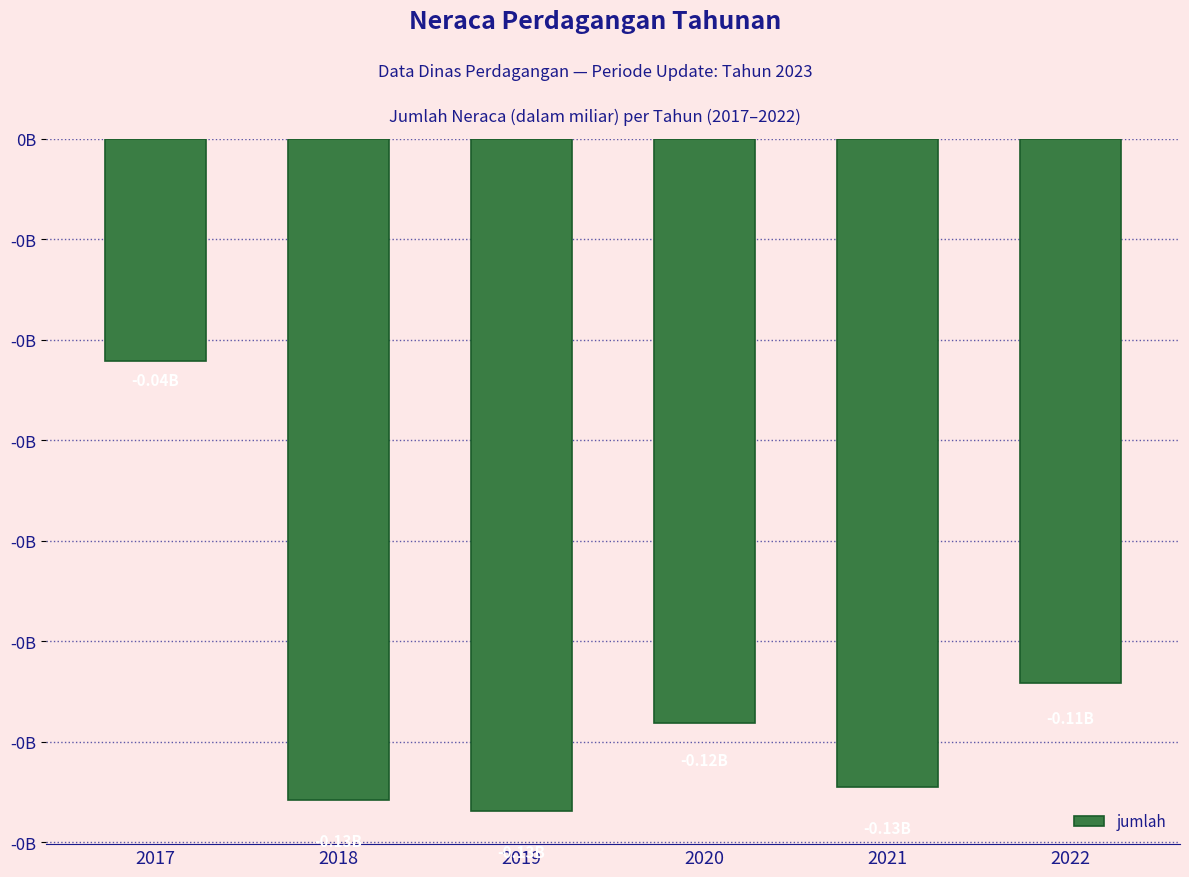

Reading left to right, transcribe all the data shown in this chart.

-44236550.1	-131546262.8	-133717764.8	-116239171.0	-129080672.8	-108363827.4